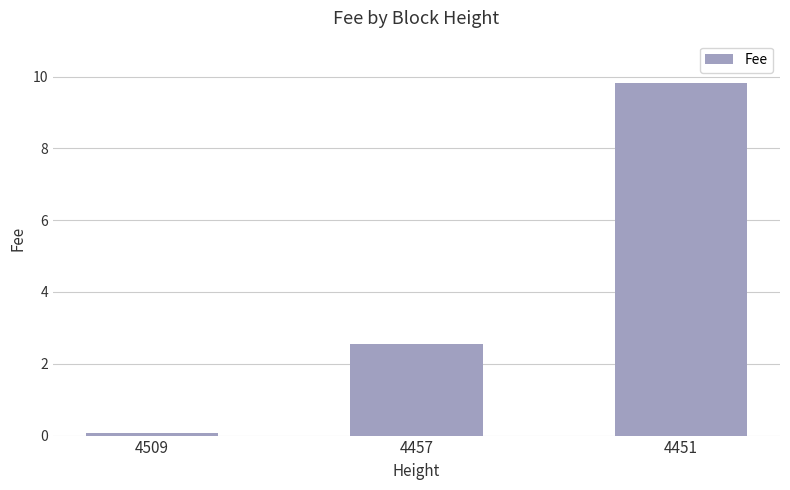

Is it true that the value at 4457 is 4.6?

False